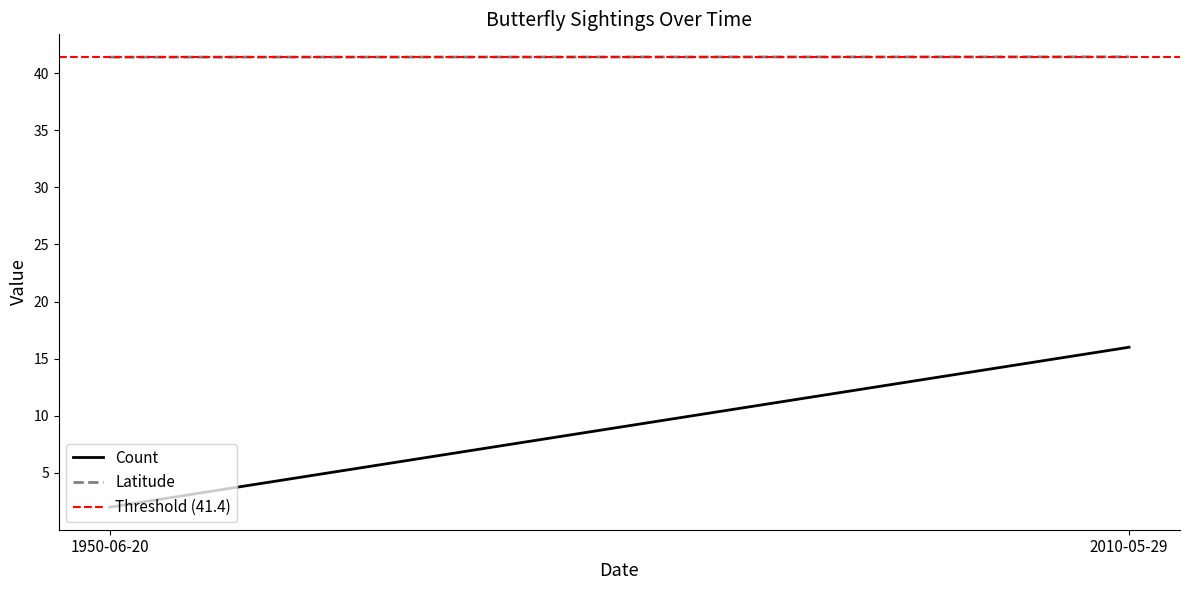

What is the label of the 1st point from the right?

2010-05-29